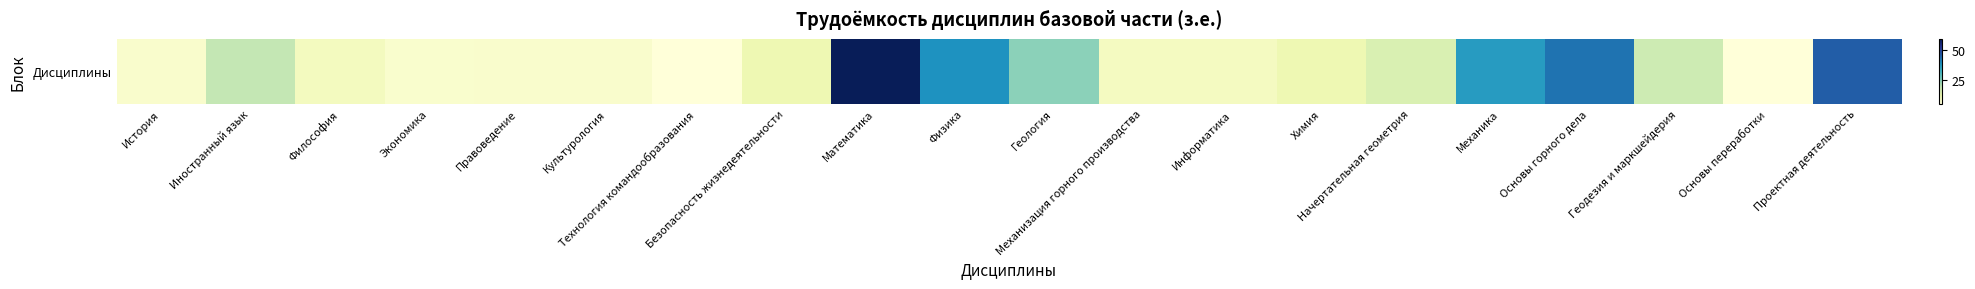

Approximately how many times larger is the value at Философия compared to Основы переработки?

2.0